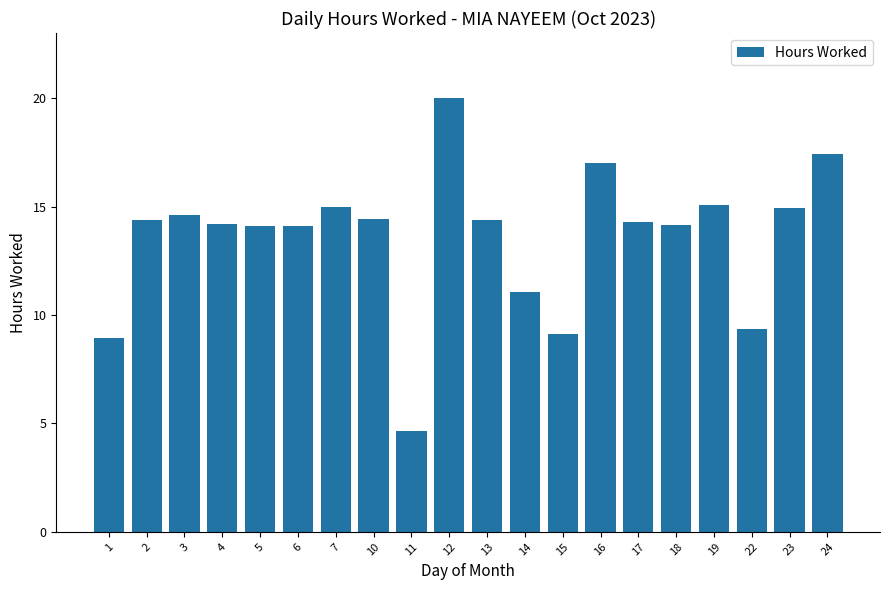

At which category does the chart reach its minimum across all series?

11